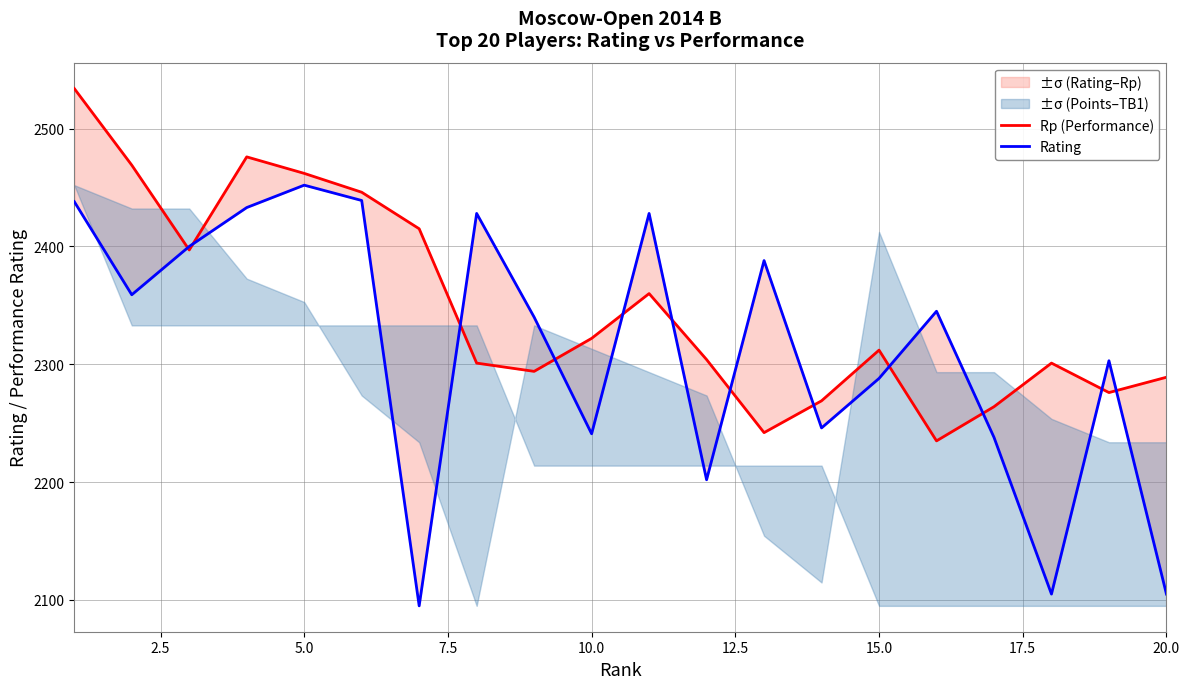

Does the chart display data point markers on the line(s)?

No